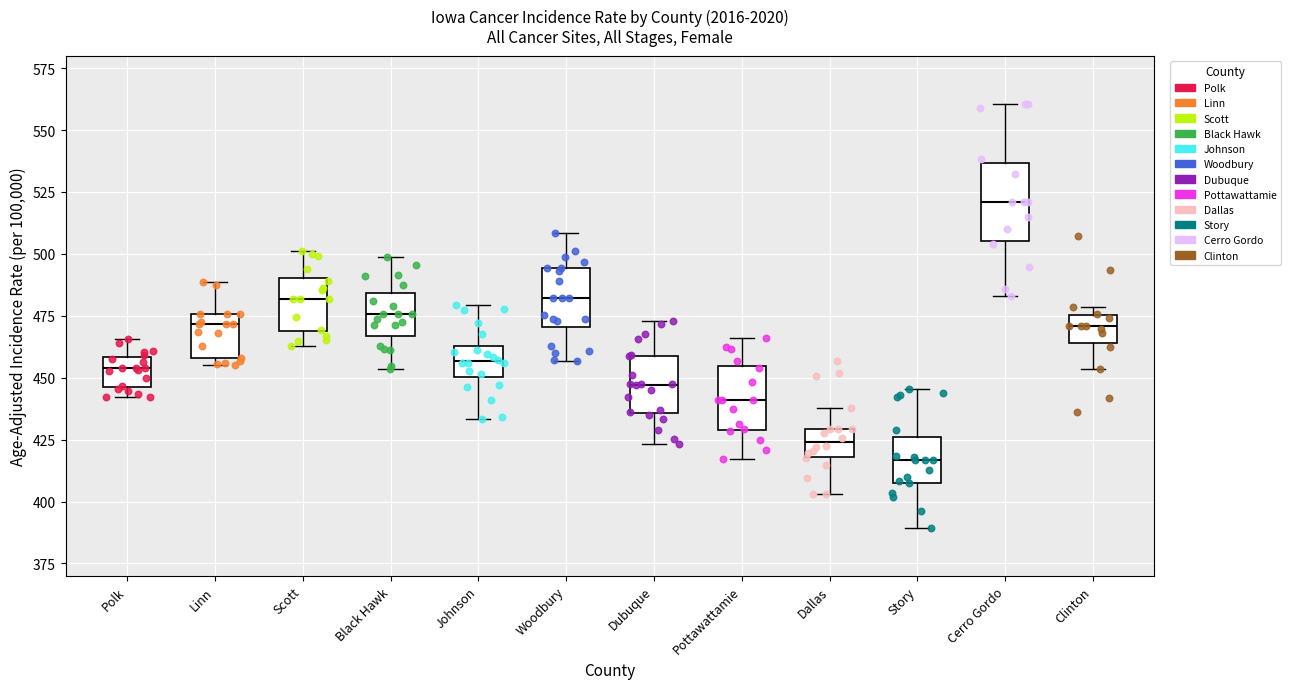

Reading left to right, read every box against the y-axis: the position of its median line, the range the box covers, and the ends of its whiskers. The values are not printed on the chart, so give them approximately, as read against the axis.

Polk: median 455, box 445 to 460, whiskers 440 to 465
Linn: median 470, box 460 to 475, whiskers 455 to 490
Scott: median 480, box 470 to 490, whiskers 465 to 500
Black Hawk: median 475, box 465 to 485, whiskers 455 to 500
Johnson: median 455, box 450 to 465, whiskers 435 to 480
Woodbury: median 480, box 470 to 495, whiskers 455 to 510
Dubuque: median 445, box 435 to 460, whiskers 425 to 475
Pottawattamie: median 440, box 430 to 455, whiskers 415 to 465
Dallas: median 425, box 420 to 430, whiskers 405 to 440
Story: median 415, box 410 to 425, whiskers 390 to 445
Cerro Gordo: median 520, box 505 to 535, whiskers 485 to 560
Clinton: median 470, box 465 to 475, whiskers 455 to 480